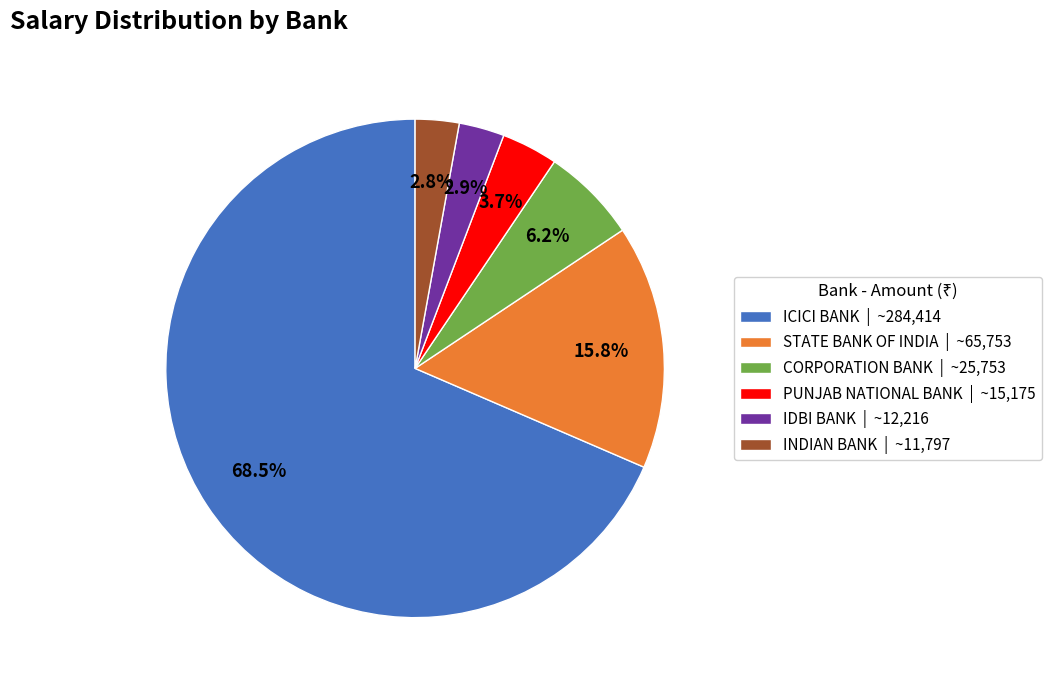

Do INDIAN BANK | ~11,797 and CORPORATION BANK | ~25,753 together represent more than half of the pie?

No